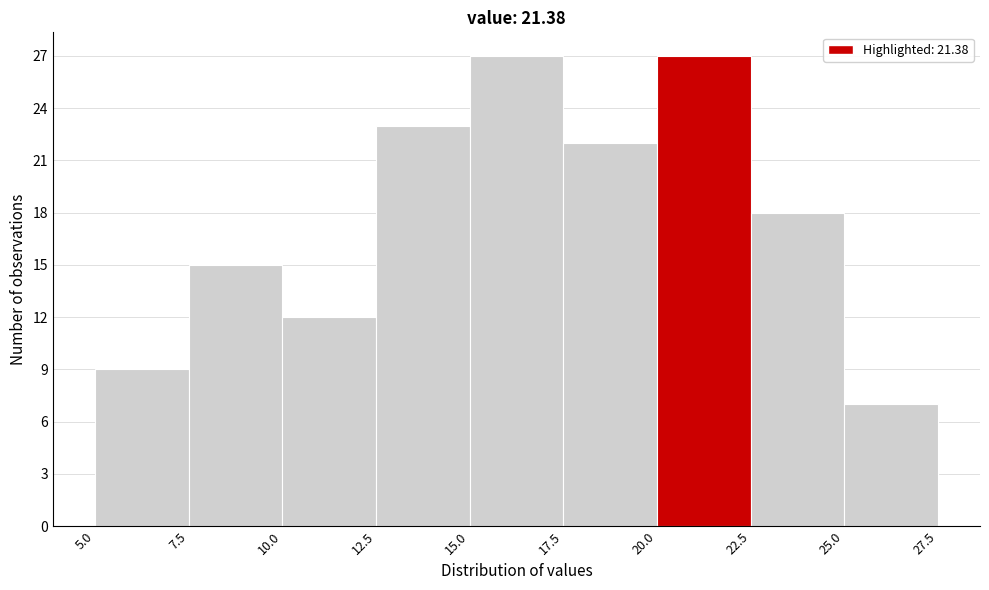

What is the height of the bar covering 12.5 to 15.0 on the x-axis? The values are not printed on the chart, so give them approximately, as read against the axis.

23